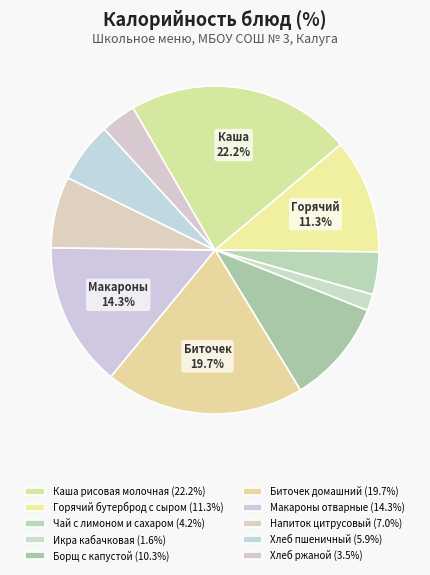

How many segments does this pie chart have?

10